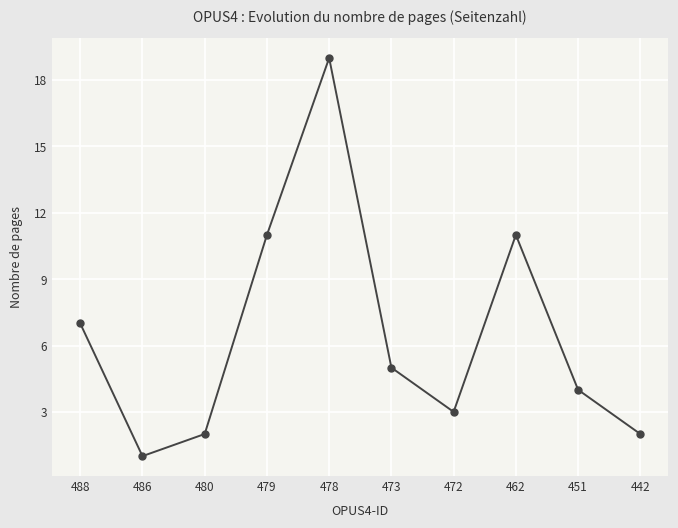

What is the maximum value shown in the chart?

19